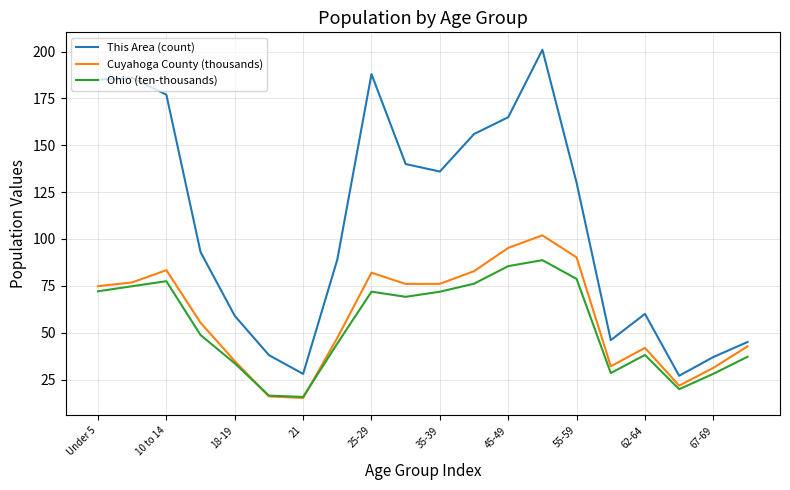

True or false: This Area (count) has more than 1 interior local peaks.

True